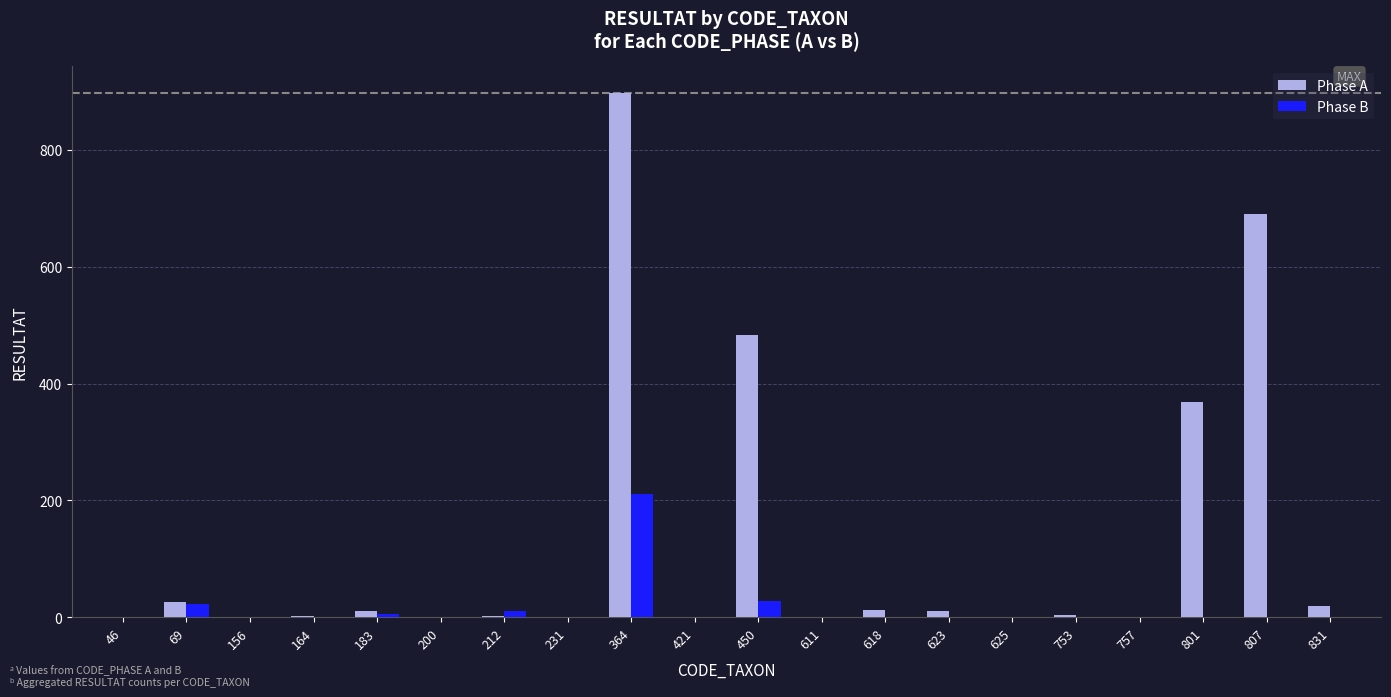

What is the sum of all Phase B values?

277